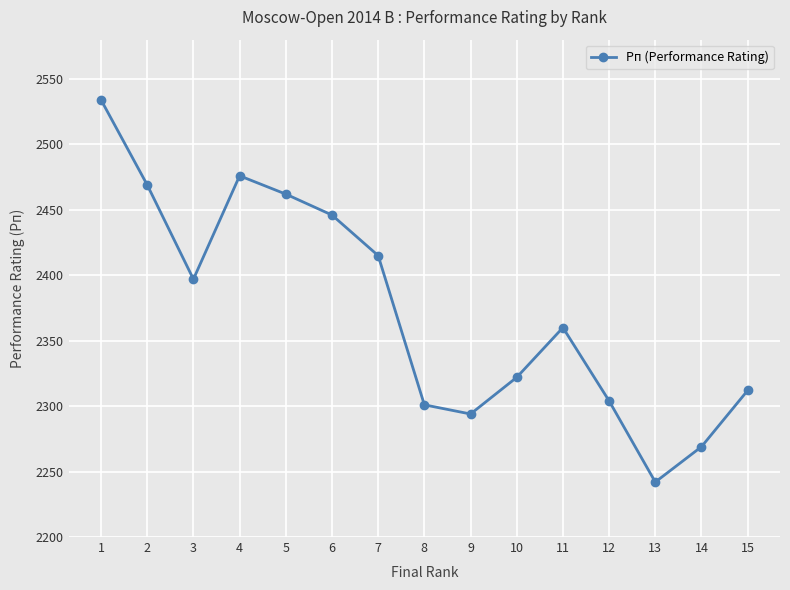

What is the difference between the second highest and second lowest values?

207